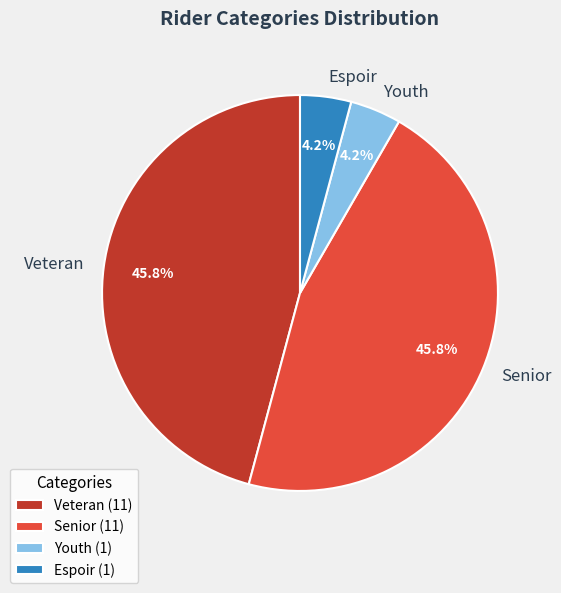

What percentage is the Veteran slice, to the nearest percent?

46%